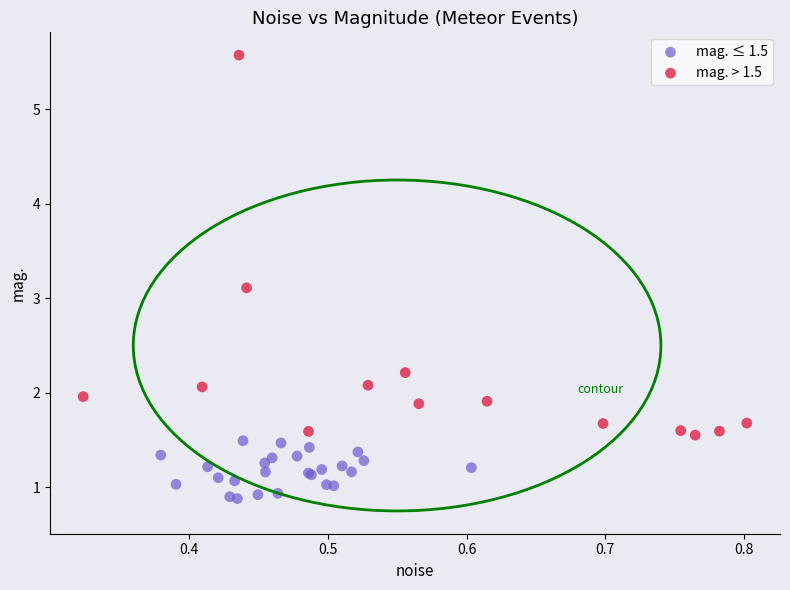

Which series contains the highest Y value?

mag. > 1.5